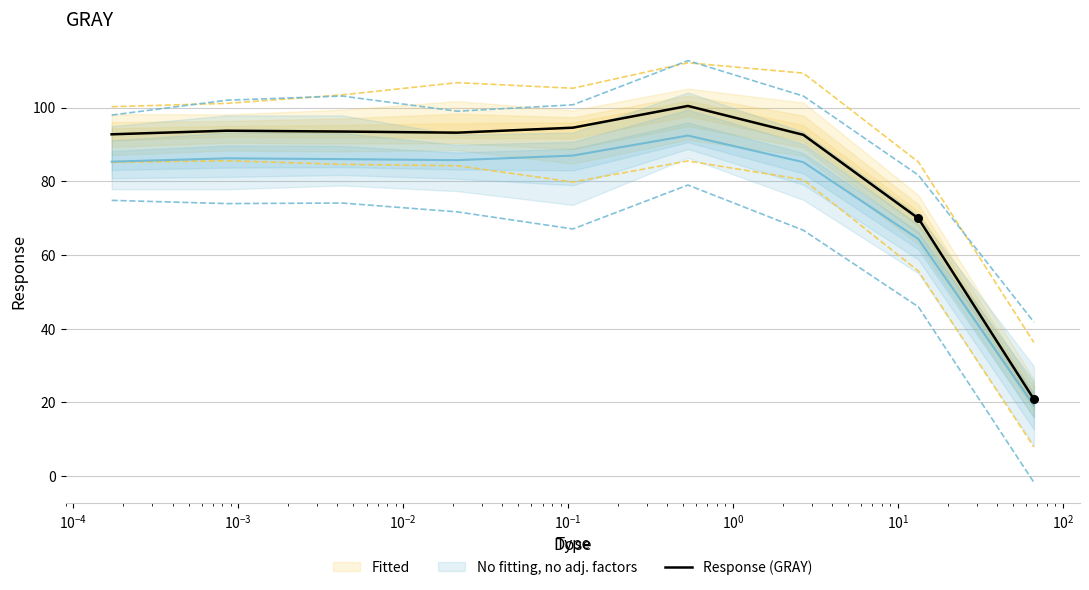

What is the maximum value for Response (GRAY)?

100.4